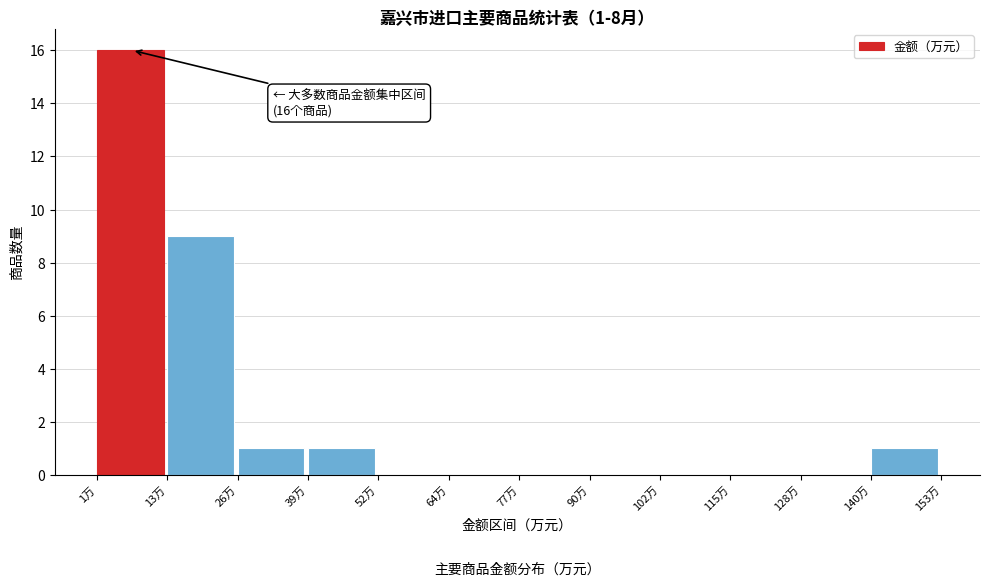

Reading left to right, extract all data points from this chart.

1万=16	13万=9	26万=1	39万=1	52万=0	64万=0	77万=0	90万=0	102万=0	115万=0	128万=0	140万=1